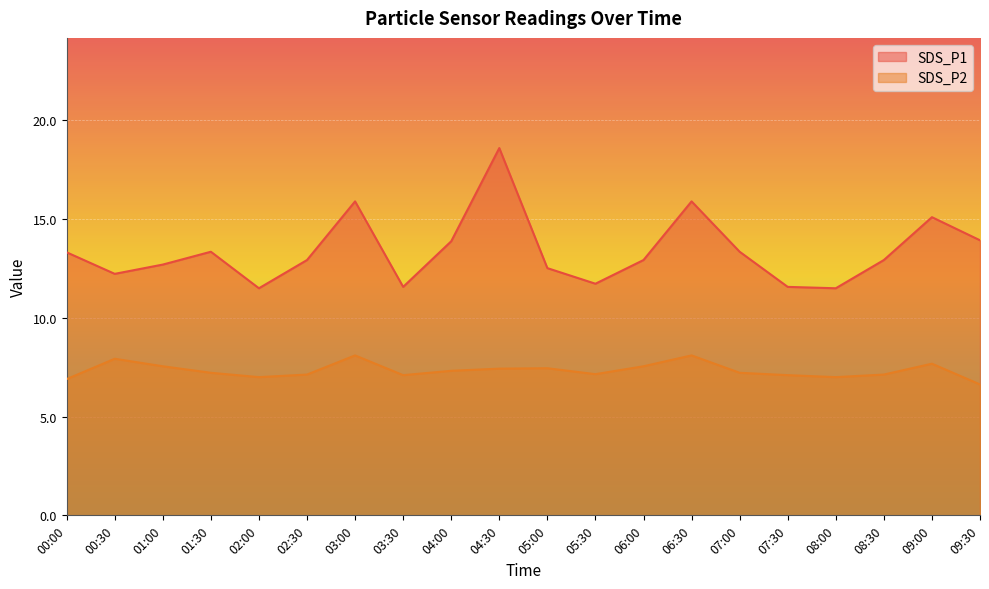

Does the chart display data point markers on the line(s)?

No